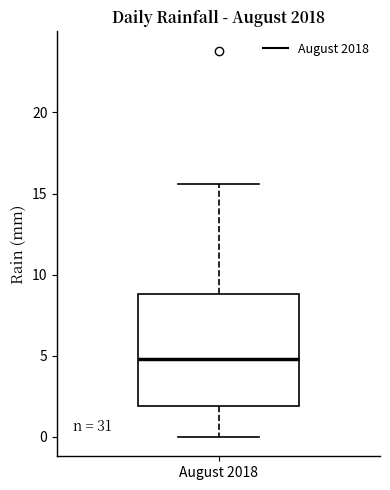

Read this box plot against the y-axis: the position of the median line, the range covered by the box, and the ends of both whiskers. The values are not printed on the chart, so give them approximately, as read against the axis.

median 5.0, box 2.0 to 9.0, whiskers 0.0 to 15.5